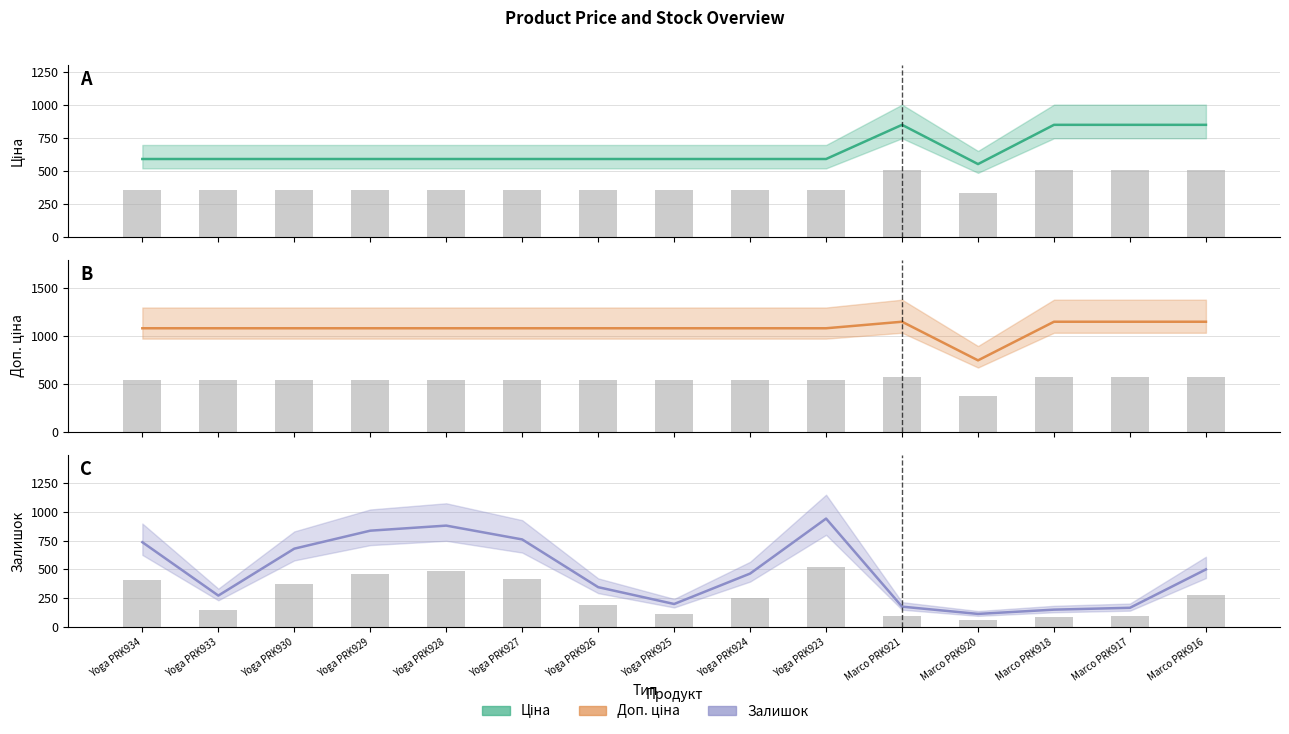

Where does the Ціна (bar) series first go above 353?

Yoga PRK934